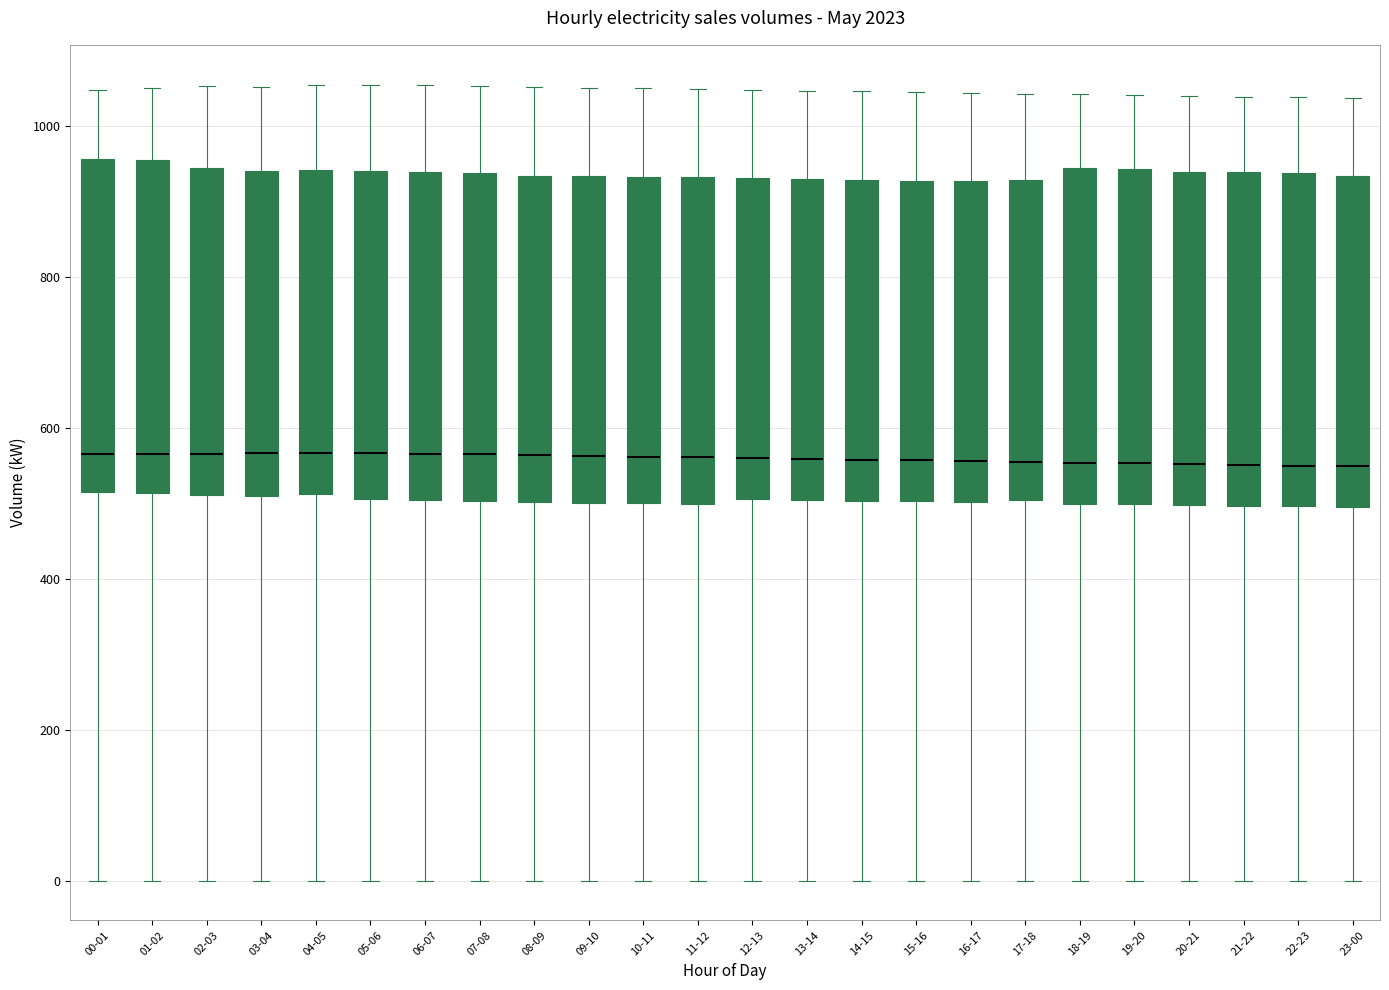

Reading left to right, transcribe this box plot: for each box, give where its median line is, the range the box spans, and where its two whiskers end, as read against the y-axis. The values are not printed on the chart, so give them approximately, as read against the axis.

00-01: median 560, box 520 to 960, whiskers 0 to 1040
01-02: median 560, box 520 to 960, whiskers 0 to 1060
02-03: median 560, box 520 to 940, whiskers 0 to 1060
03-04: median 560, box 500 to 940, whiskers 0 to 1060
04-05: median 560, box 520 to 940, whiskers 0 to 1060
05-06: median 560, box 500 to 940, whiskers 0 to 1060
06-07: median 560, box 500 to 940, whiskers 0 to 1060
07-08: median 560, box 500 to 940, whiskers 0 to 1060
08-09: median 560, box 500 to 940, whiskers 0 to 1060
09-10: median 560, box 500 to 940, whiskers 0 to 1060
10-11: median 560, box 500 to 940, whiskers 0 to 1060
11-12: median 560, box 500 to 940, whiskers 0 to 1040
12-13: median 560, box 500 to 940, whiskers 0 to 1040
13-14: median 560, box 500 to 940, whiskers 0 to 1040
14-15: median 560, box 500 to 920, whiskers 0 to 1040
15-16: median 560, box 500 to 920, whiskers 0 to 1040
16-17: median 560, box 500 to 920, whiskers 0 to 1040
17-18: median 560, box 500 to 920, whiskers 0 to 1040
18-19: median 560, box 500 to 940, whiskers 0 to 1040
19-20: median 560, box 500 to 940, whiskers 0 to 1040
20-21: median 560, box 500 to 940, whiskers 0 to 1040
21-22: median 560, box 500 to 940, whiskers 0 to 1040
22-23: median 560, box 500 to 940, whiskers 0 to 1040
23-00: median 540, box 500 to 940, whiskers 0 to 1040